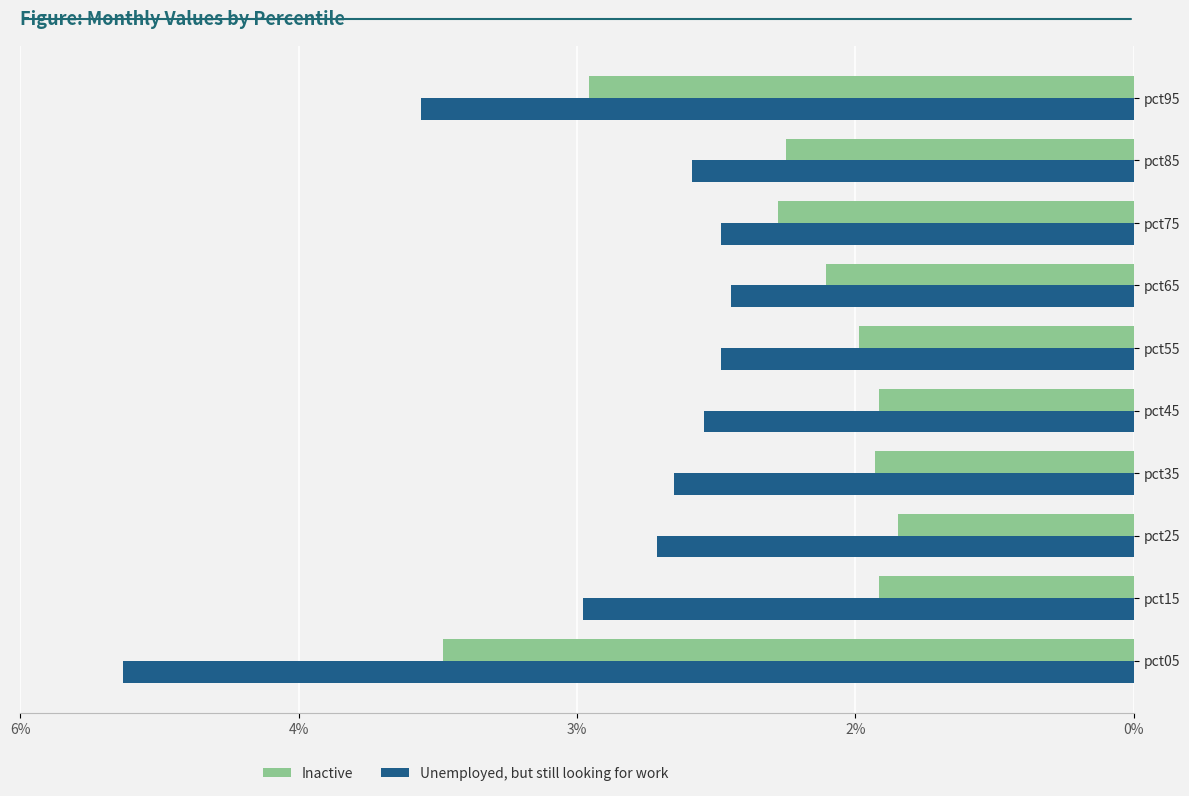

What are all the series names shown in the legend?

Inactive, Unemployed, but still looking for work